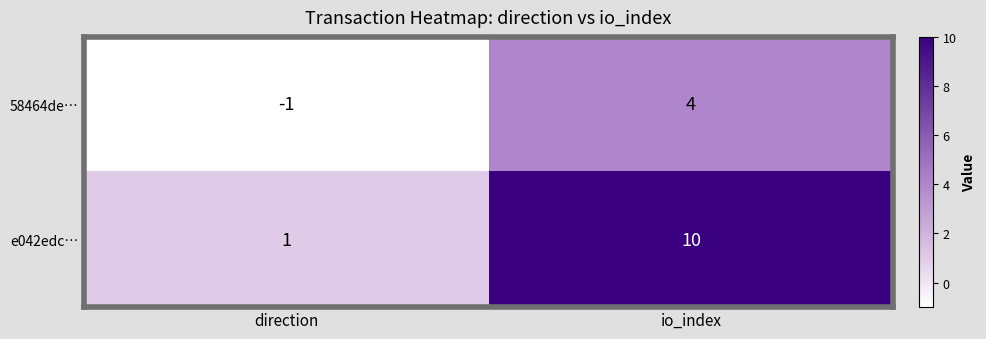

Reading right to left, extract all data points from this chart.

58464de…: io_index=4	direction=-1
e042edc…: io_index=10	direction=1